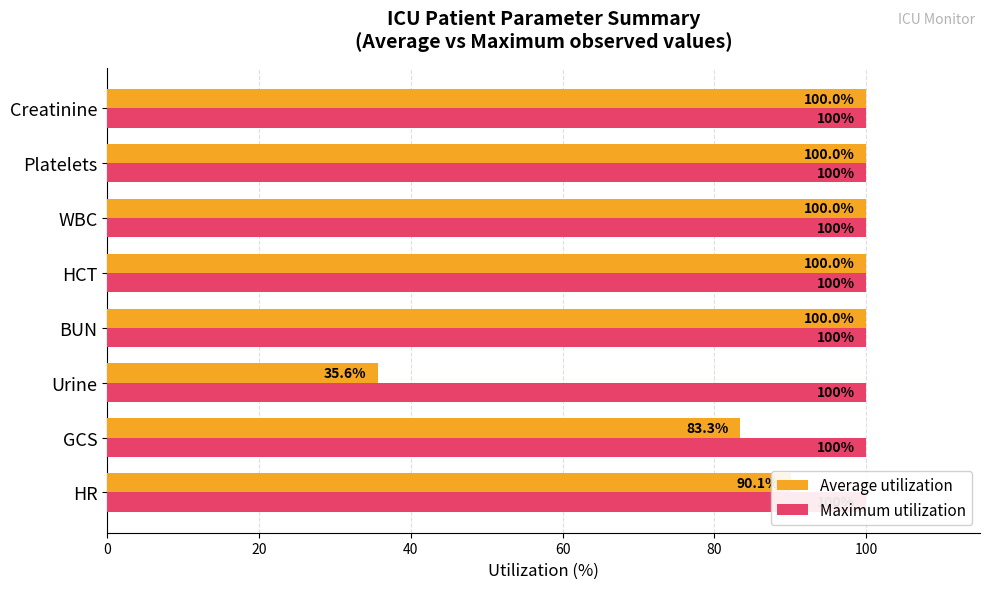

The Maximum utilization series shows 0.1 at 40. True or false?

False